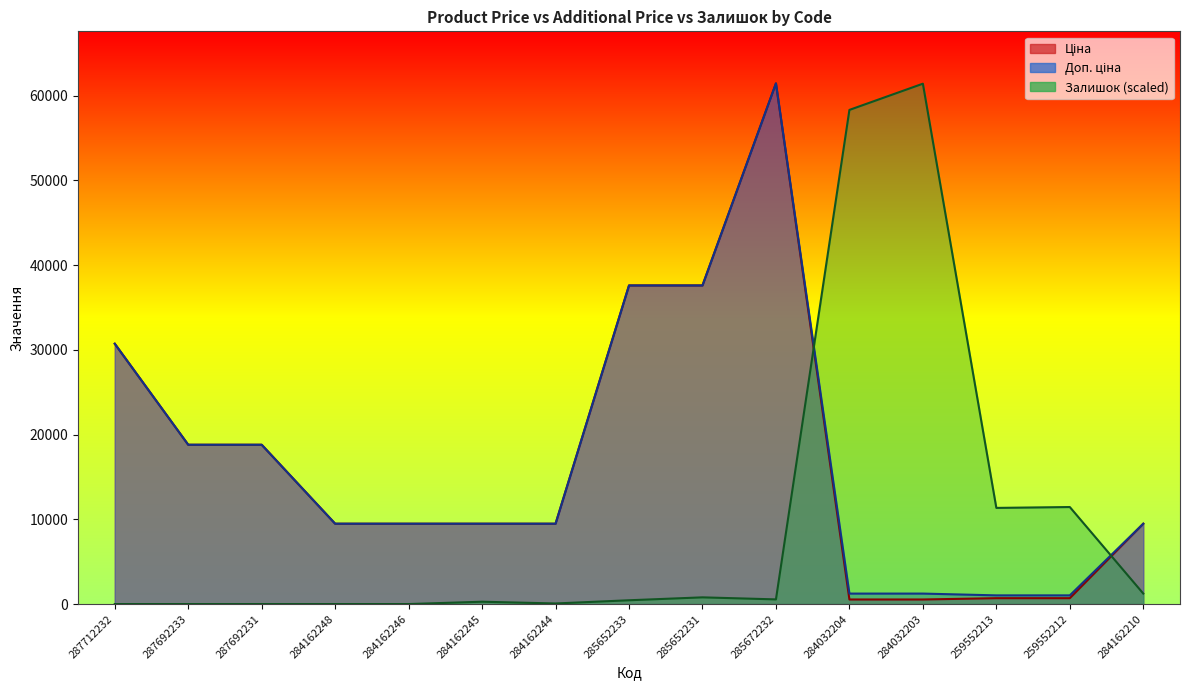

Where is the first local maximum for Доп. ціна?

285672232